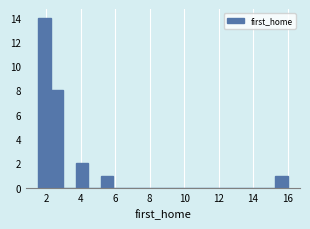

Around what value on the x-axis is the tallest bar? Give the approximate position of its centre, as read against the axis.

2.0